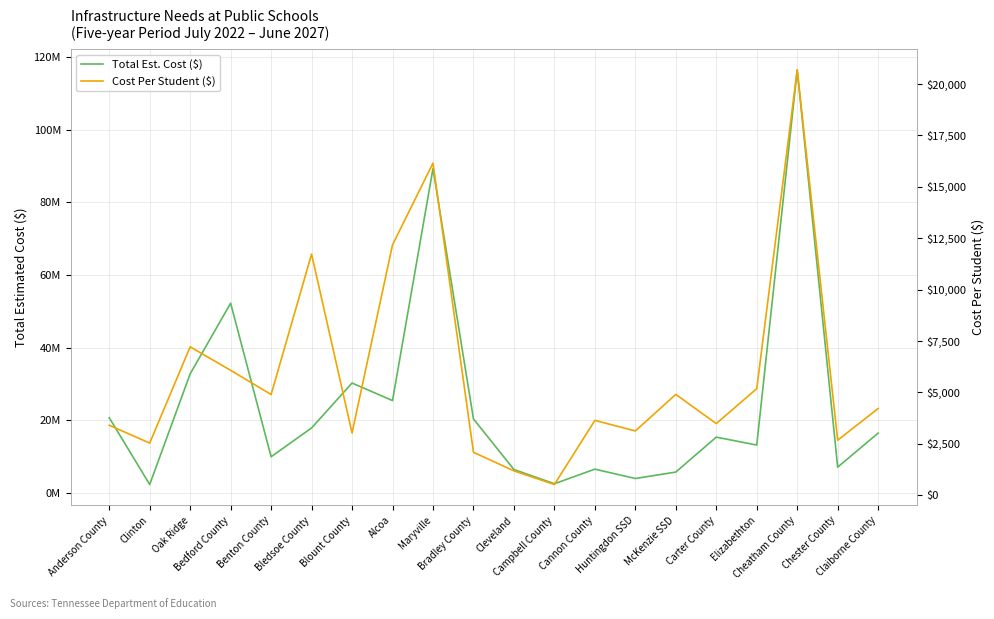

At how many categories does at least one series exceed 76071548?

2